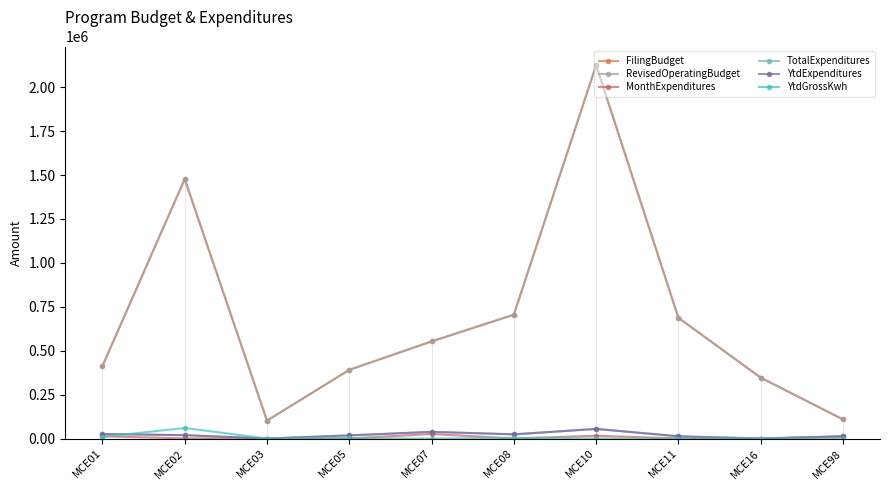

What is the value of the RevisedOperatingBudget point at the 5th from the left?

552865